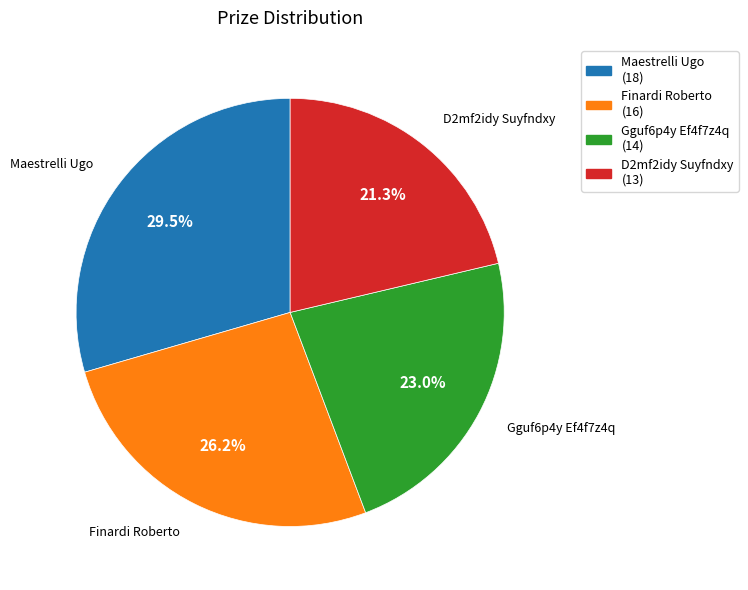

Approximately how many times larger is the value at Gguf6p4y Ef4f7z4q compared to Finardi Roberto?

0.9